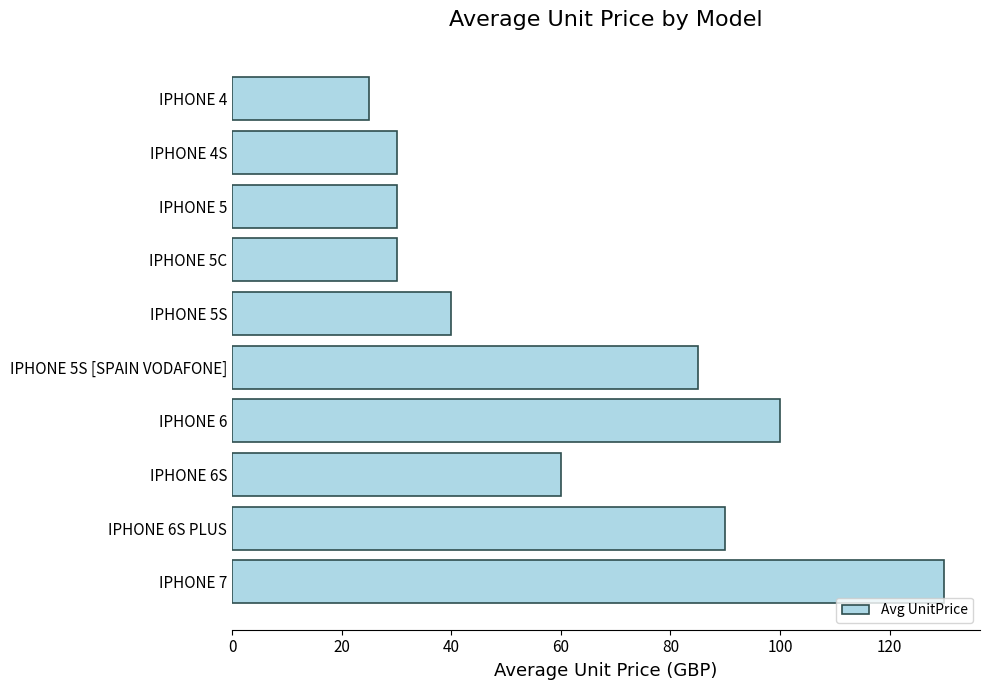

Is it true that the value at IPHONE 5S [SPAIN VODAFONE] is 152?

False